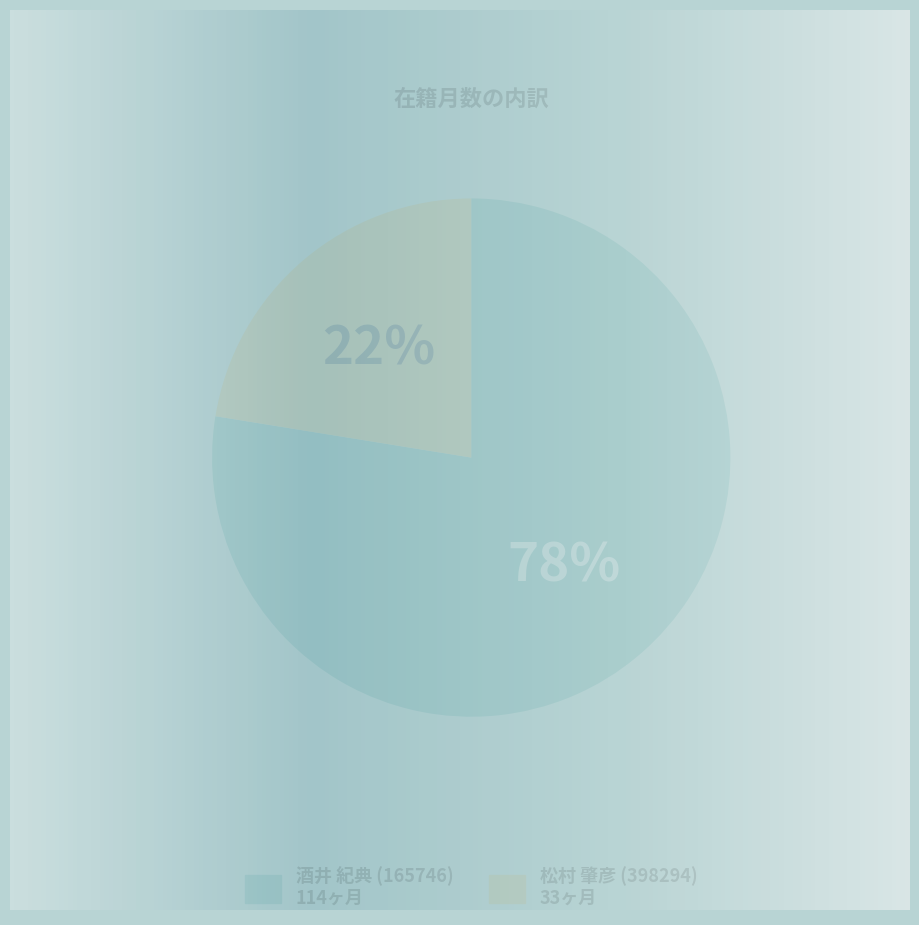

Rank the categories by value from highest to lowest.

酒井 紀典 (165746), 松村 肇彦 (398294)